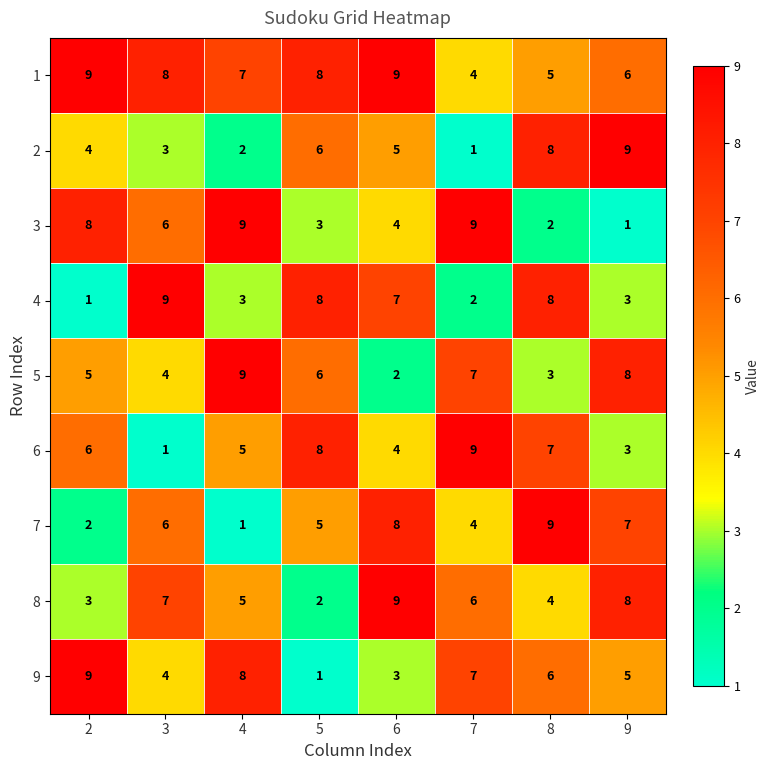

What is the sum of the 9 values at 7 and 2?

16